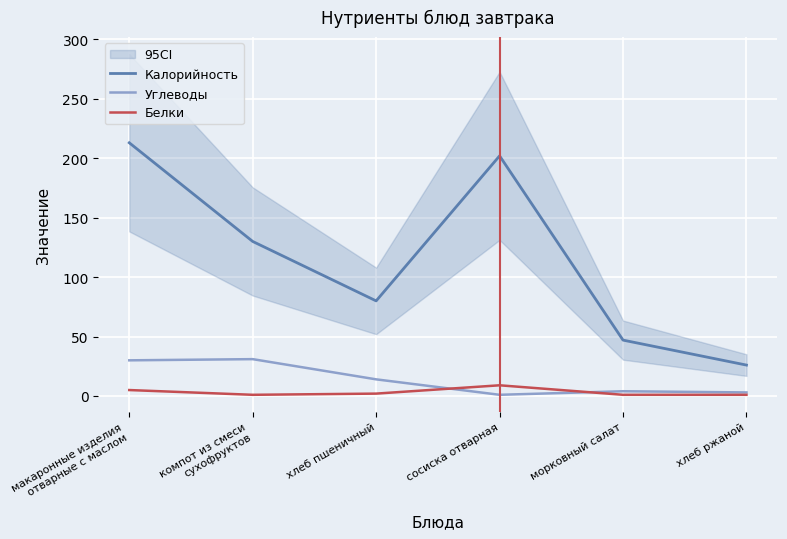

Which series changed the most between макаронные изделия
отварные с маслом and компот из смеси
сухофруктов?

Калорийность